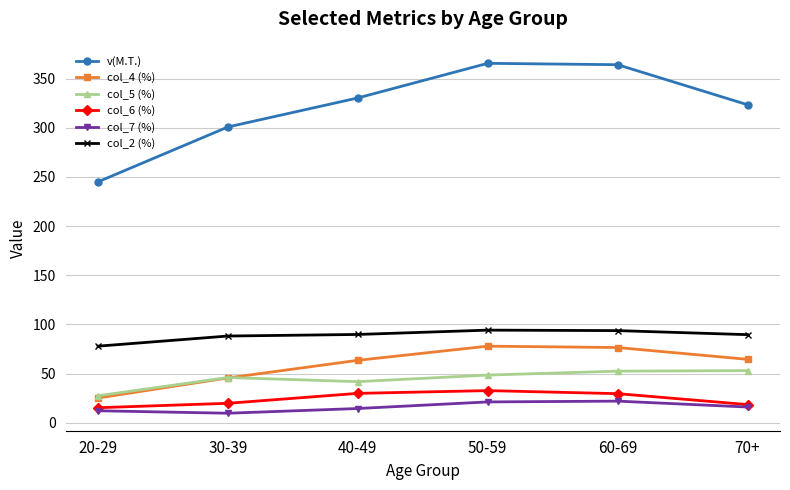

True or false: col_6 (%) has a value of 33.5 at 30-39.

False